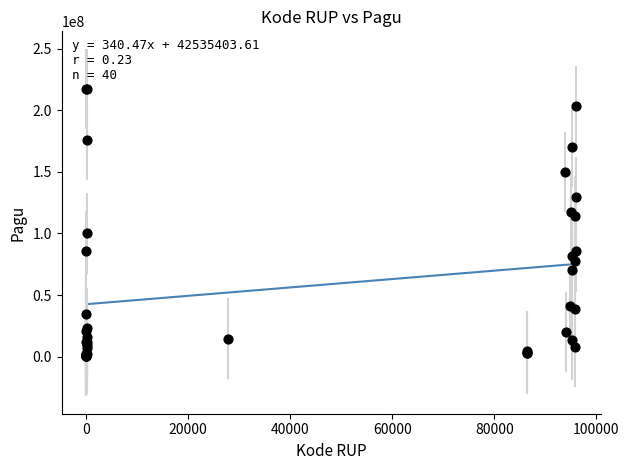

What Y value in the scatter plot is closest to 108830000?

114296000